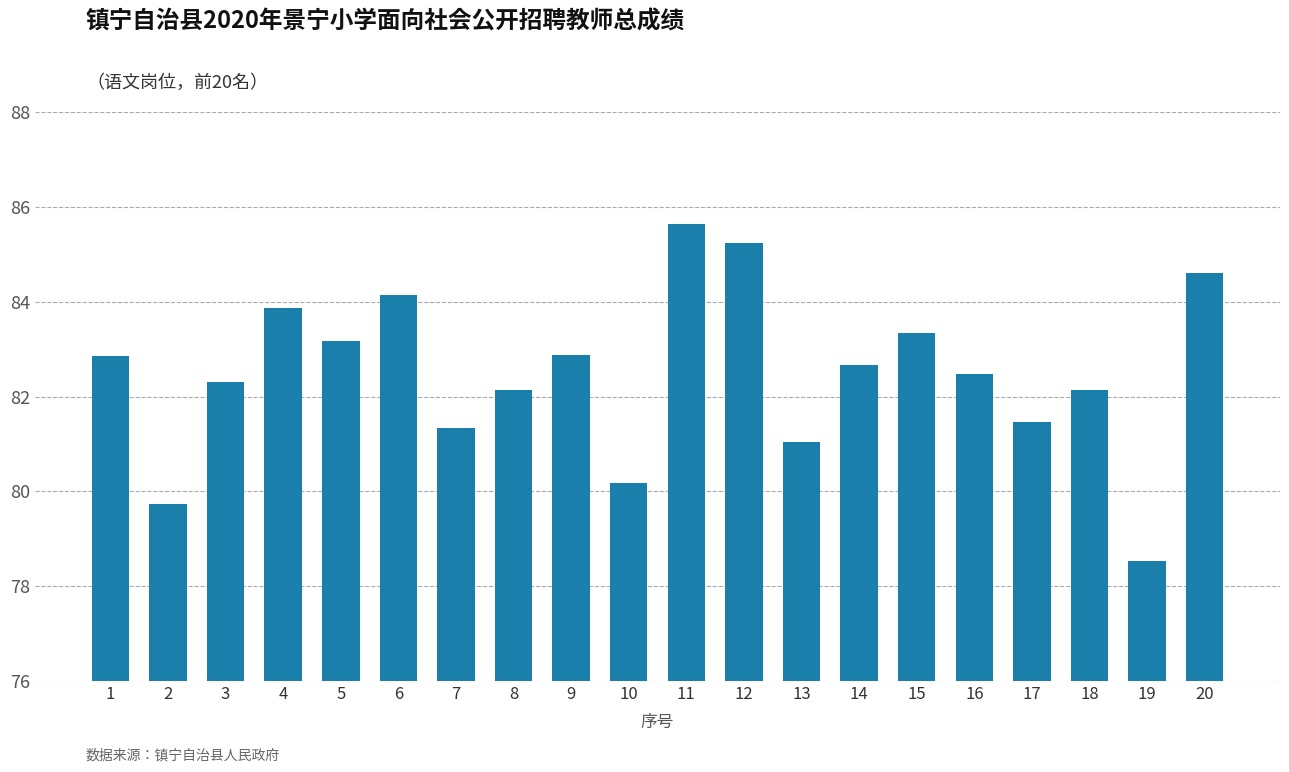

What is the sum of all values?

1649.8